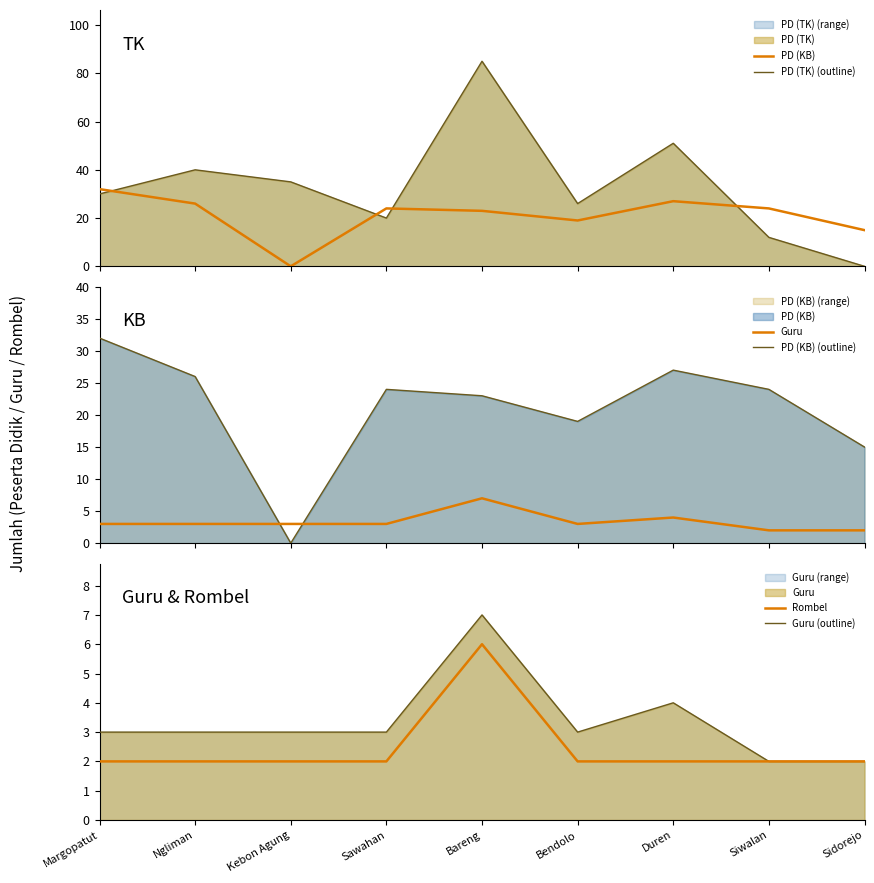

At which category is the sum across all series the highest?

Bareng